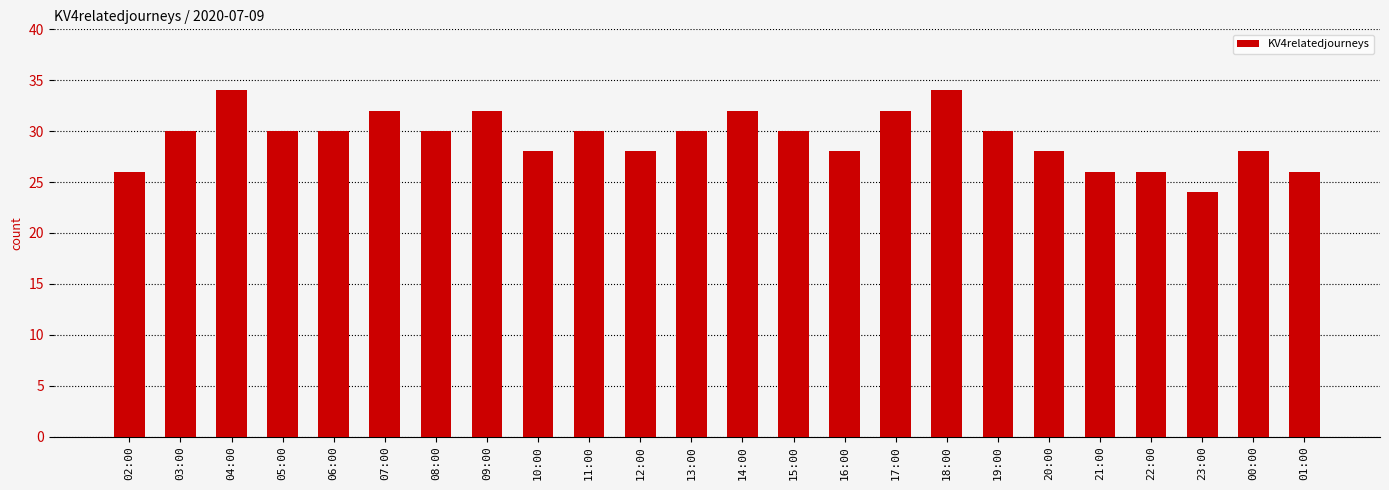

What is the value of the 24th bar from the left?

26